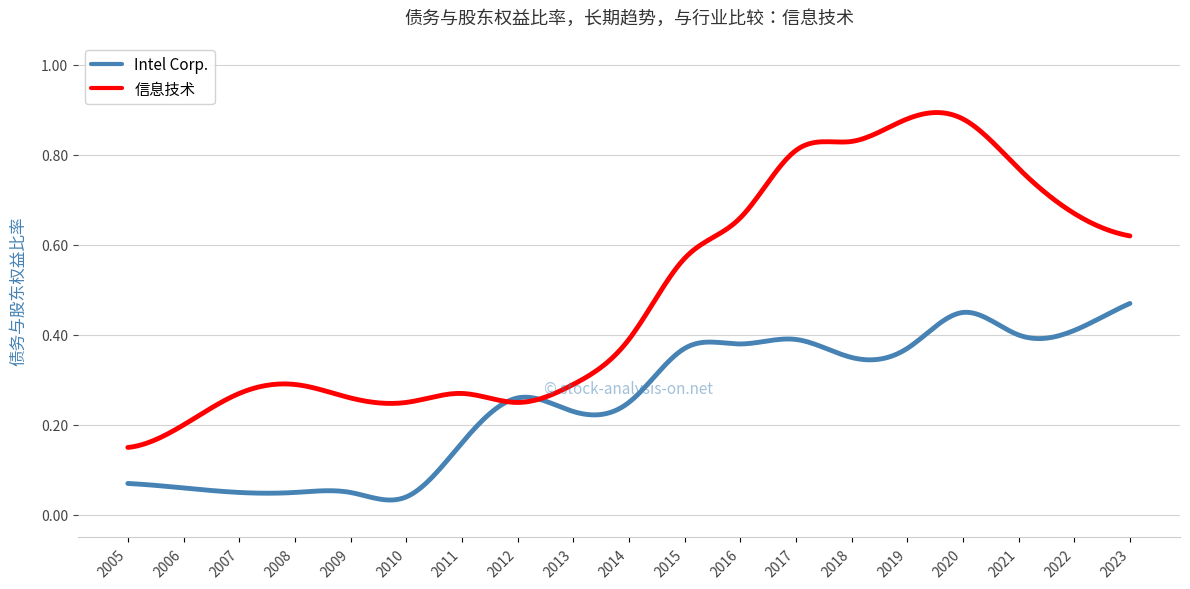

Is this an area chart (filled region under the line)?

No